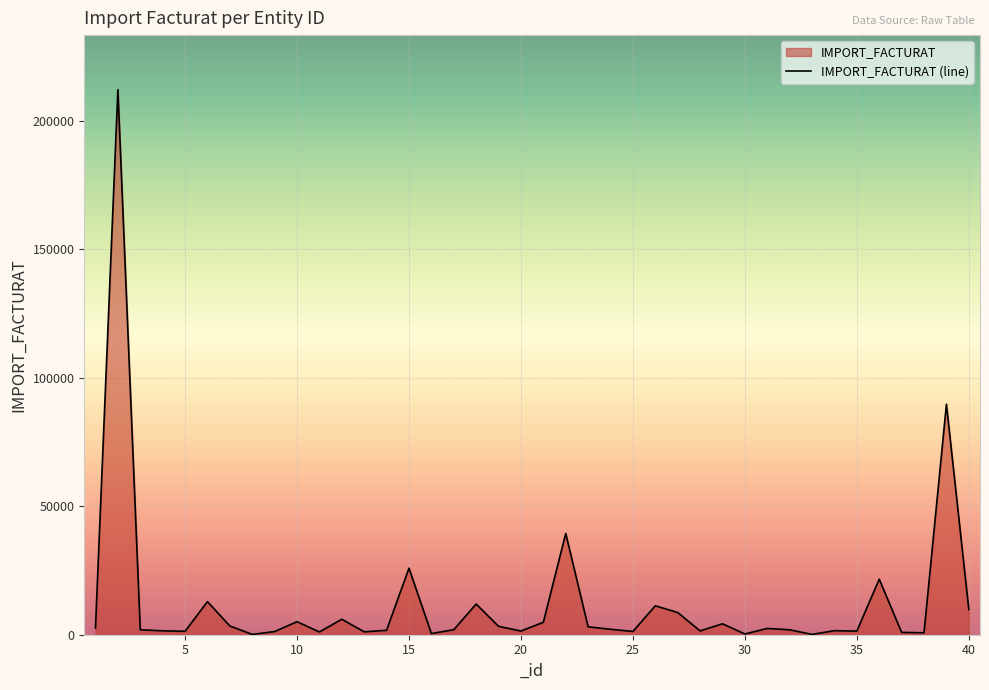

Count the number of categories in the chart.

40